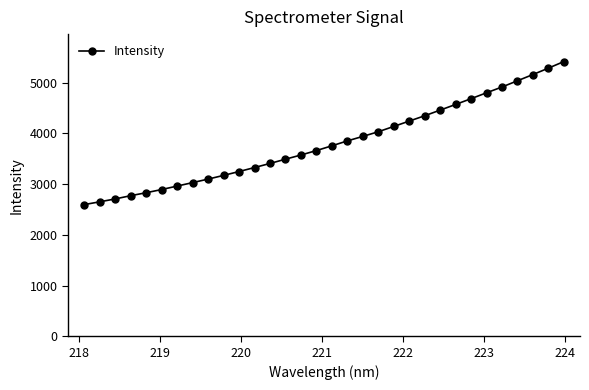

What is the maximum value shown in the chart?

5415.0